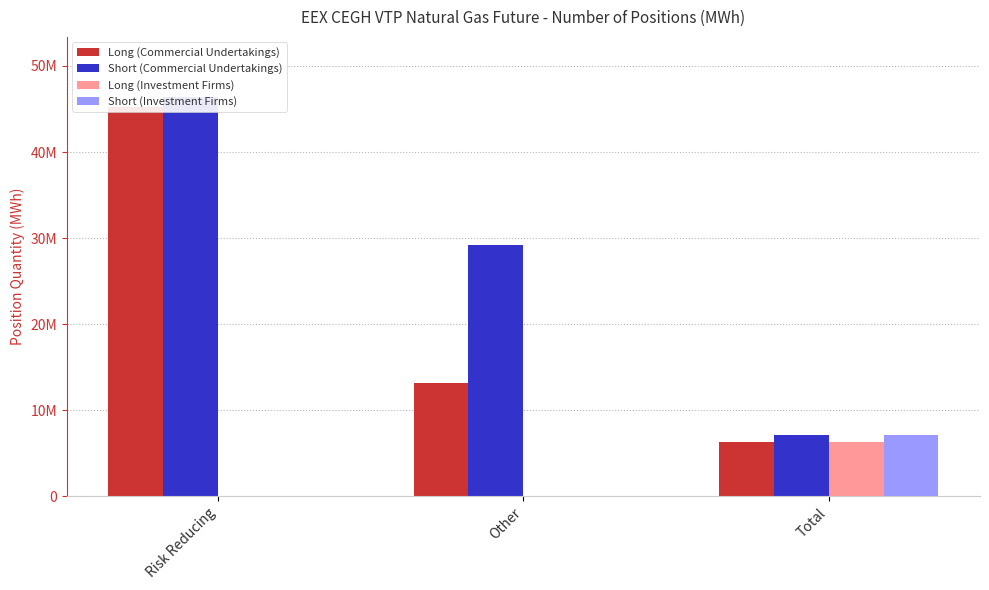

What is the total value across all series at Total?

26765806